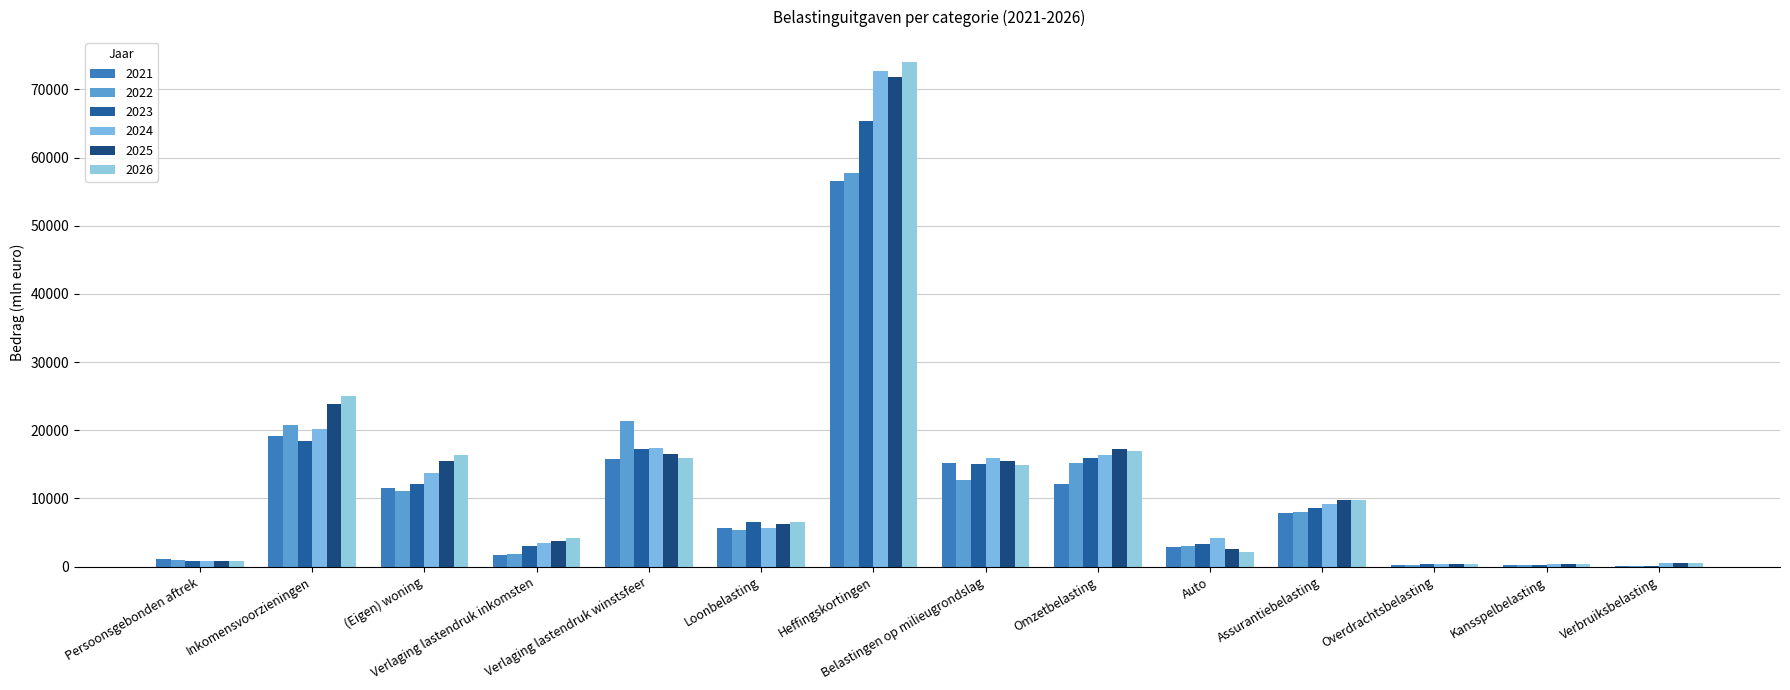

Which series has the largest range (max minus min)?

2026